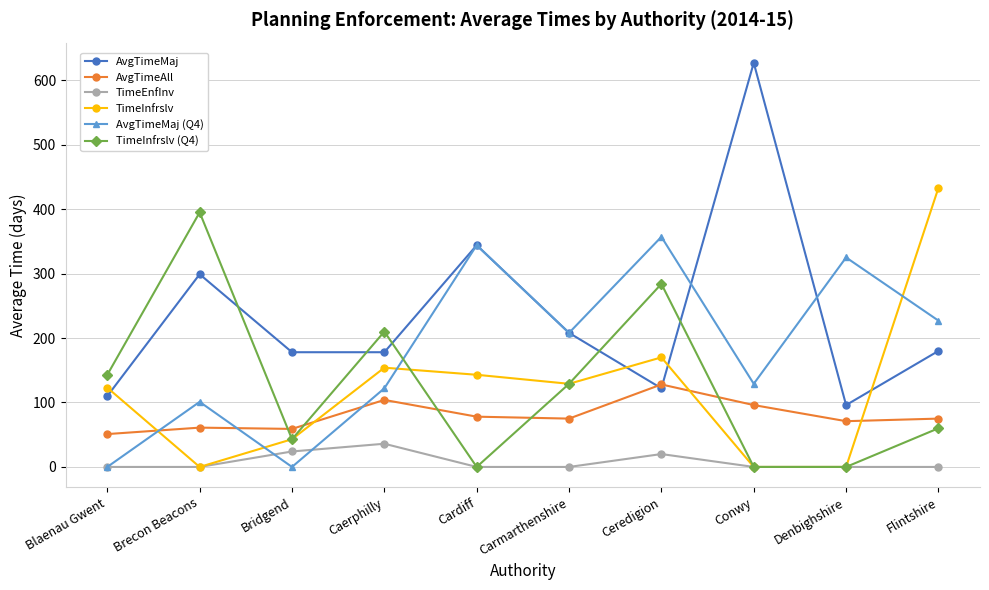

True or false: AvgTimeAll and AvgTimeMaj intersect in this chart.

True